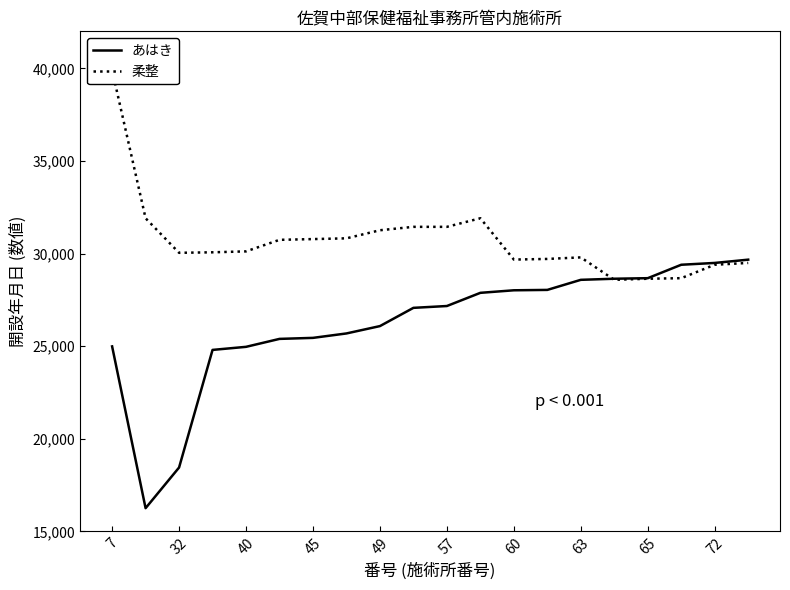

The value of あはき at 49 is 26085. True or false?

True